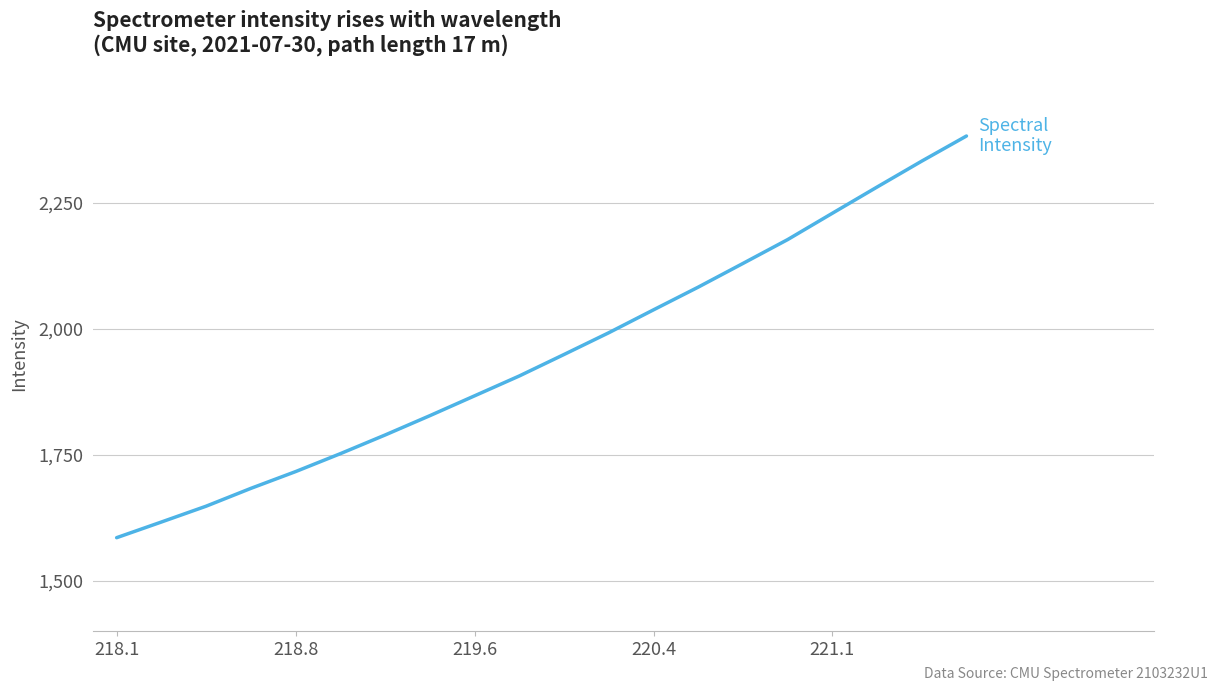

What is the maximum value shown in the chart?

2382.7